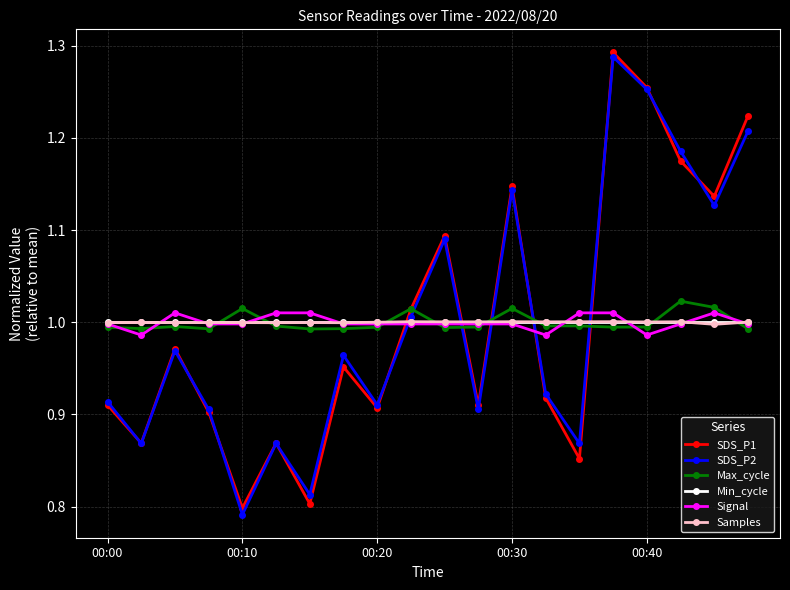

True or false: Signal has more than 0 points higher than both neighbors.

True